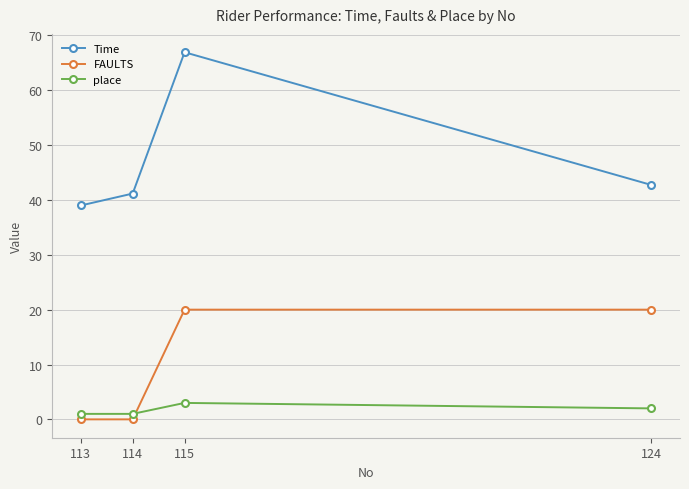

True or false: Time and FAULTS intersect in this chart.

False